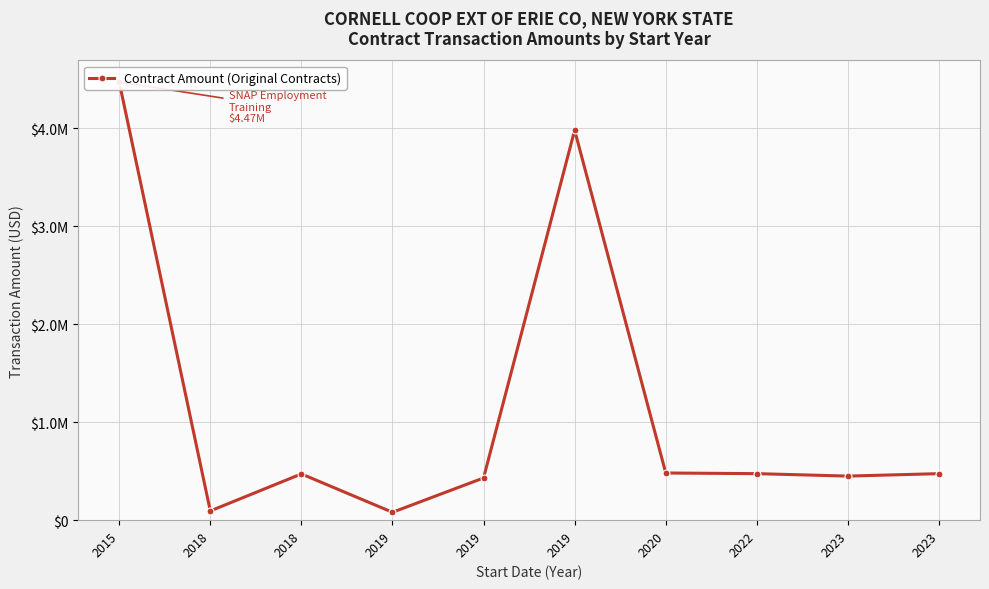

Reading left to right, transcribe all the data shown in this chart.

2015=4473700	2018=94315	2018=472270	2019=80458	2019=431170	2019=3981380	2020=481586	2022=475000	2023=450000	2023=475000